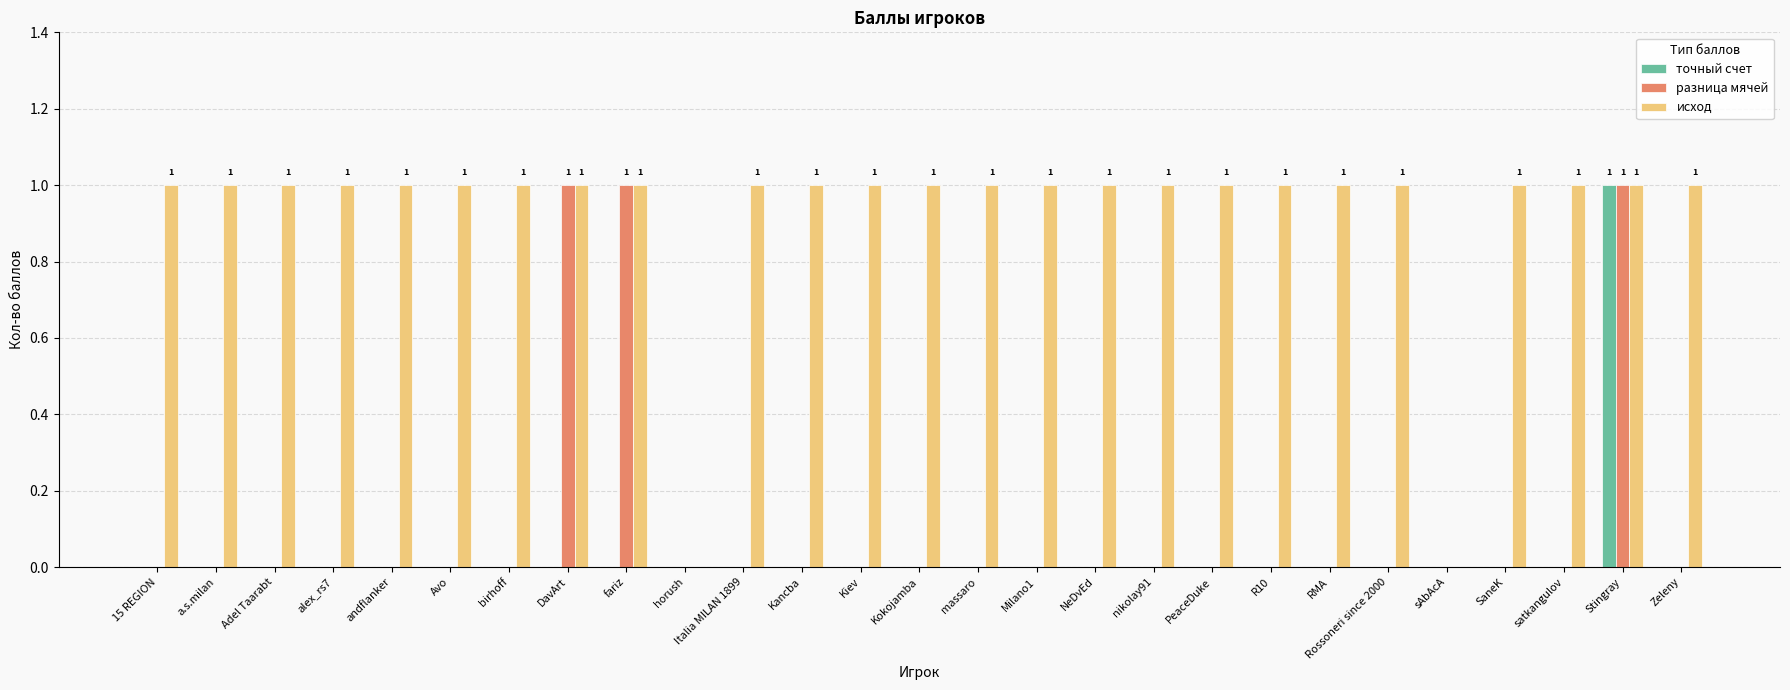

At which category is the sum across all series the highest?

Stingray